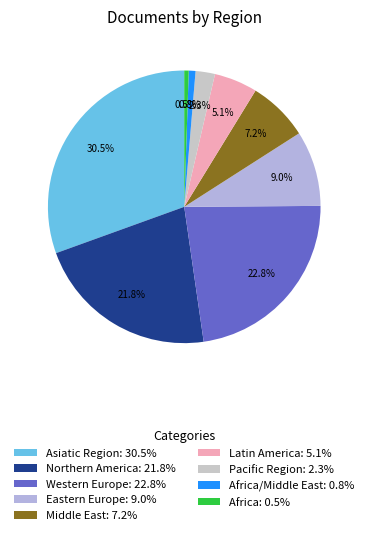

Count the number of slices in the pie.

9